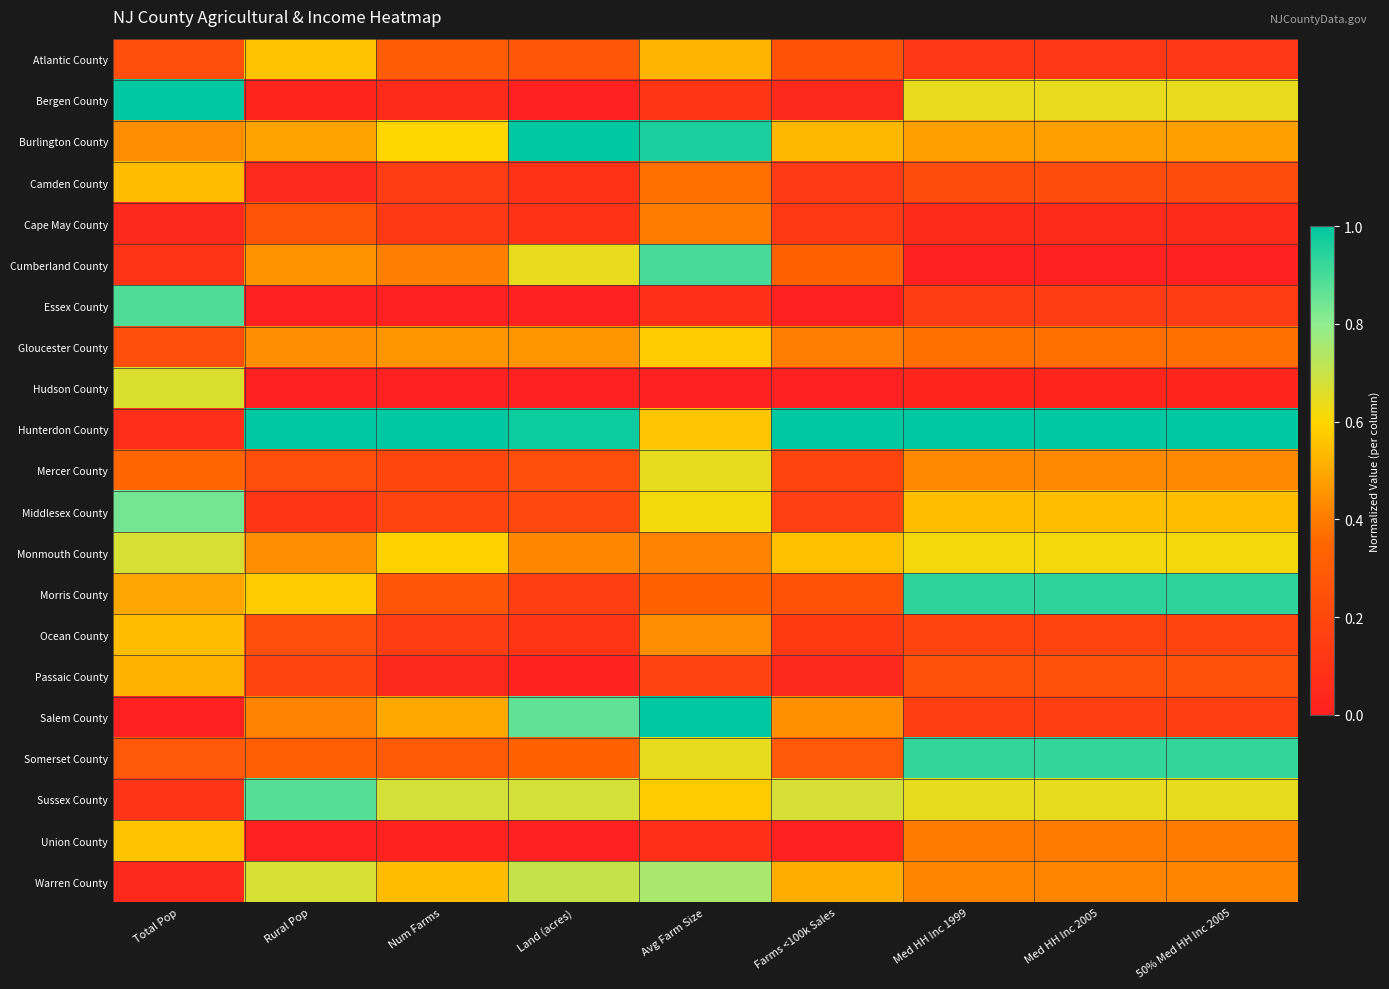

Reading right to left, what are all the values shown in this chart?

Atlantic County: 50% Med HH Inc 2005=0.1	Med HH Inc 2005=0.1	Med HH Inc 1999=0.1	Farms <100k Sales=0.3	Avg Farm Size=0.5	Land (acres)=0.3	Num Farms=0.3	Rural Pop=0.6	Total Pop=0.2
Bergen County: 50% Med HH Inc 2005=0.6	Med HH Inc 2005=0.6	Med HH Inc 1999=0.6	Farms <100k Sales=0.1	Avg Farm Size=0.1	Land (acres)=0.0	Num Farms=0.1	Rural Pop=0.0	Total Pop=1.0
Burlington County: 50% Med HH Inc 2005=0.5	Med HH Inc 2005=0.5	Med HH Inc 1999=0.5	Farms <100k Sales=0.5	Avg Farm Size=1.0	Land (acres)=1.0	Num Farms=0.6	Rural Pop=0.5	Total Pop=0.4
Camden County: 50% Med HH Inc 2005=0.2	Med HH Inc 2005=0.2	Med HH Inc 1999=0.2	Farms <100k Sales=0.1	Avg Farm Size=0.4	Land (acres)=0.1	Num Farms=0.1	Rural Pop=0.1	Total Pop=0.5
Cape May County: 50% Med HH Inc 2005=0.1	Med HH Inc 2005=0.1	Med HH Inc 1999=0.1	Farms <100k Sales=0.1	Avg Farm Size=0.4	Land (acres)=0.1	Num Farms=0.1	Rural Pop=0.3	Total Pop=0.0
Cumberland County: 50% Med HH Inc 2005=0.0	Med HH Inc 2005=0.0	Med HH Inc 1999=0.0	Farms <100k Sales=0.3	Avg Farm Size=0.9	Land (acres)=0.6	Num Farms=0.4	Rural Pop=0.4	Total Pop=0.1
Essex County: 50% Med HH Inc 2005=0.1	Med HH Inc 2005=0.1	Med HH Inc 1999=0.1	Farms <100k Sales=0.0	Avg Farm Size=0.1	Land (acres)=0.0	Num Farms=0.0	Rural Pop=0.0	Total Pop=0.9
Gloucester County: 50% Med HH Inc 2005=0.4	Med HH Inc 2005=0.4	Med HH Inc 1999=0.4	Farms <100k Sales=0.4	Avg Farm Size=0.6	Land (acres)=0.5	Num Farms=0.5	Rural Pop=0.4	Total Pop=0.2
Hudson County: 50% Med HH Inc 2005=0.0	Med HH Inc 2005=0.0	Med HH Inc 1999=0.0	Farms <100k Sales=0.0	Avg Farm Size=0.0	Land (acres)=0.0	Num Farms=0.0	Rural Pop=0.0	Total Pop=0.7
Hunterdon County: 50% Med HH Inc 2005=1.0	Med HH Inc 2005=1.0	Med HH Inc 1999=1.0	Farms <100k Sales=1.0	Avg Farm Size=0.6	Land (acres)=1.0	Num Farms=1.0	Rural Pop=1.0	Total Pop=0.1
Mercer County: 50% Med HH Inc 2005=0.4	Med HH Inc 2005=0.4	Med HH Inc 1999=0.4	Farms <100k Sales=0.2	Avg Farm Size=0.6	Land (acres)=0.2	Num Farms=0.2	Rural Pop=0.2	Total Pop=0.3
Middlesex County: 50% Med HH Inc 2005=0.5	Med HH Inc 2005=0.5	Med HH Inc 1999=0.5	Farms <100k Sales=0.2	Avg Farm Size=0.6	Land (acres)=0.2	Num Farms=0.2	Rural Pop=0.1	Total Pop=0.8
Monmouth County: 50% Med HH Inc 2005=0.6	Med HH Inc 2005=0.6	Med HH Inc 1999=0.6	Farms <100k Sales=0.6	Avg Farm Size=0.4	Land (acres)=0.4	Num Farms=0.6	Rural Pop=0.4	Total Pop=0.7
Morris County: 50% Med HH Inc 2005=0.9	Med HH Inc 2005=0.9	Med HH Inc 1999=0.9	Farms <100k Sales=0.3	Avg Farm Size=0.3	Land (acres)=0.2	Num Farms=0.3	Rural Pop=0.6	Total Pop=0.5
Ocean County: 50% Med HH Inc 2005=0.2	Med HH Inc 2005=0.2	Med HH Inc 1999=0.2	Farms <100k Sales=0.1	Avg Farm Size=0.4	Land (acres)=0.1	Num Farms=0.1	Rural Pop=0.2	Total Pop=0.5
Passaic County: 50% Med HH Inc 2005=0.2	Med HH Inc 2005=0.2	Med HH Inc 1999=0.2	Farms <100k Sales=0.0	Avg Farm Size=0.2	Land (acres)=0.0	Num Farms=0.0	Rural Pop=0.2	Total Pop=0.5
Salem County: 50% Med HH Inc 2005=0.2	Med HH Inc 2005=0.2	Med HH Inc 1999=0.2	Farms <100k Sales=0.4	Avg Farm Size=1.0	Land (acres)=0.9	Num Farms=0.5	Rural Pop=0.4	Total Pop=0.0
Somerset County: 50% Med HH Inc 2005=0.9	Med HH Inc 2005=0.9	Med HH Inc 1999=0.9	Farms <100k Sales=0.3	Avg Farm Size=0.6	Land (acres)=0.3	Num Farms=0.3	Rural Pop=0.3	Total Pop=0.3
Sussex County: 50% Med HH Inc 2005=0.6	Med HH Inc 2005=0.6	Med HH Inc 1999=0.6	Farms <100k Sales=0.7	Avg Farm Size=0.6	Land (acres)=0.7	Num Farms=0.7	Rural Pop=0.9	Total Pop=0.1
Union County: 50% Med HH Inc 2005=0.4	Med HH Inc 2005=0.4	Med HH Inc 1999=0.4	Farms <100k Sales=0.0	Avg Farm Size=0.1	Land (acres)=0.0	Num Farms=0.0	Rural Pop=0.0	Total Pop=0.6
Warren County: 50% Med HH Inc 2005=0.4	Med HH Inc 2005=0.4	Med HH Inc 1999=0.4	Farms <100k Sales=0.5	Avg Farm Size=0.8	Land (acres)=0.7	Num Farms=0.5	Rural Pop=0.7	Total Pop=0.0